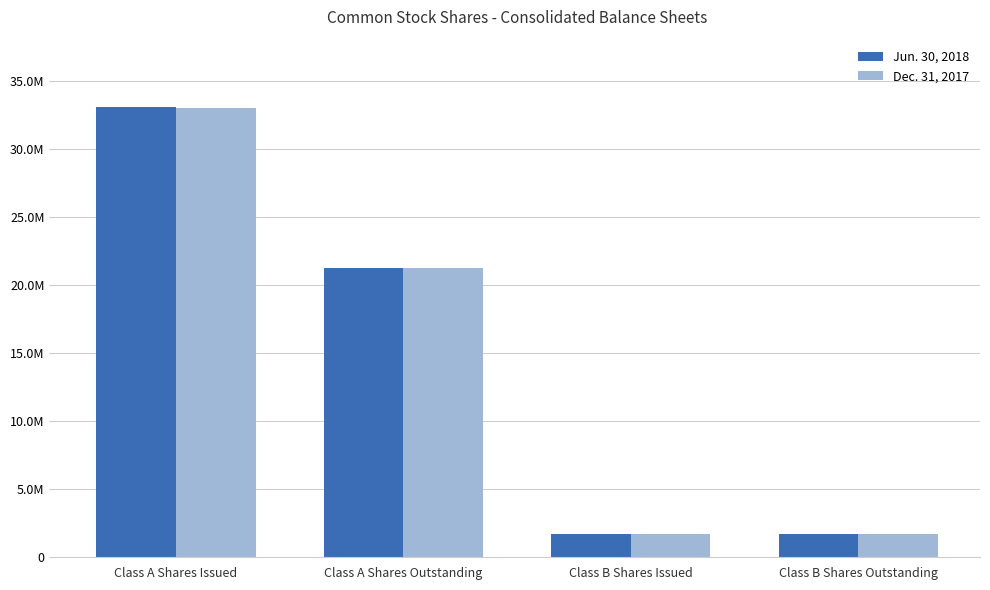

The value of Jun. 30, 2018 at Class B Shares Issued is 2848862. True or false?

False